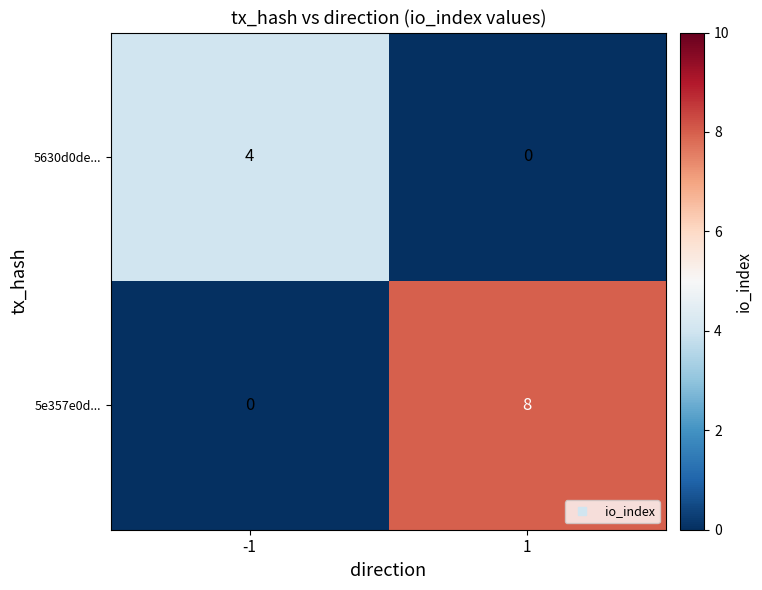

What is the average value of the 5e357e0d... series?

4